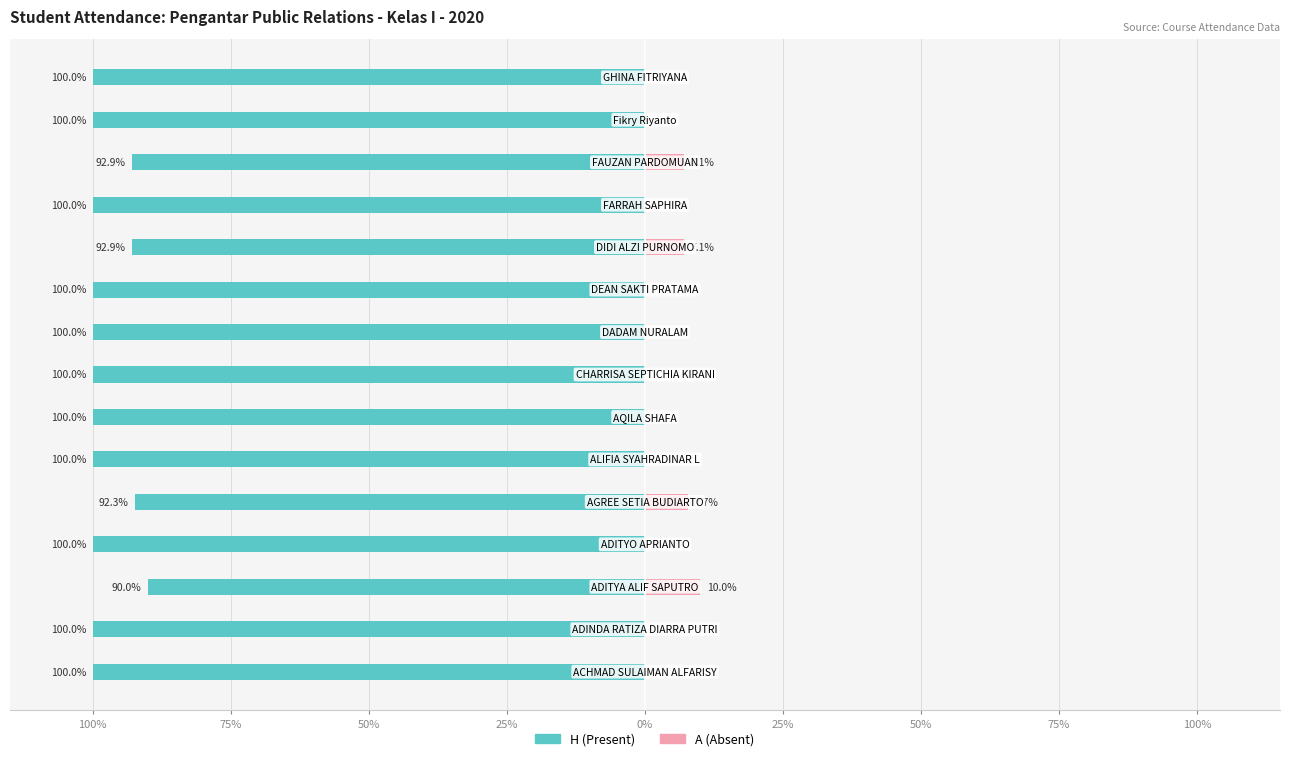

Does the chart contain stacked bars?

No